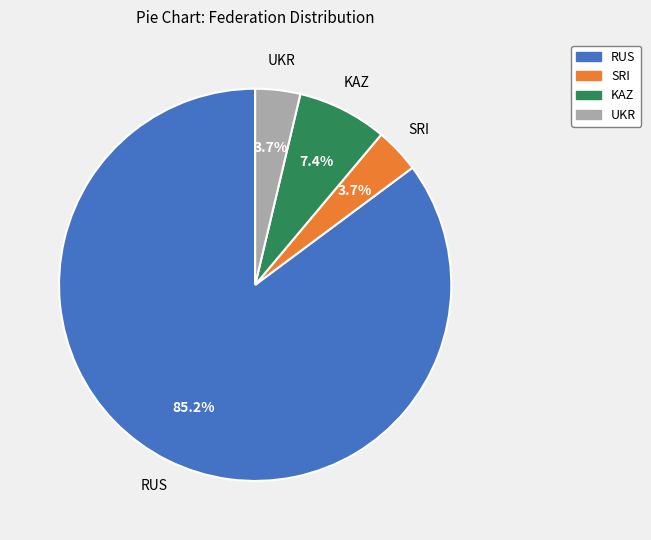

Between RUS and SRI, which is larger?

RUS